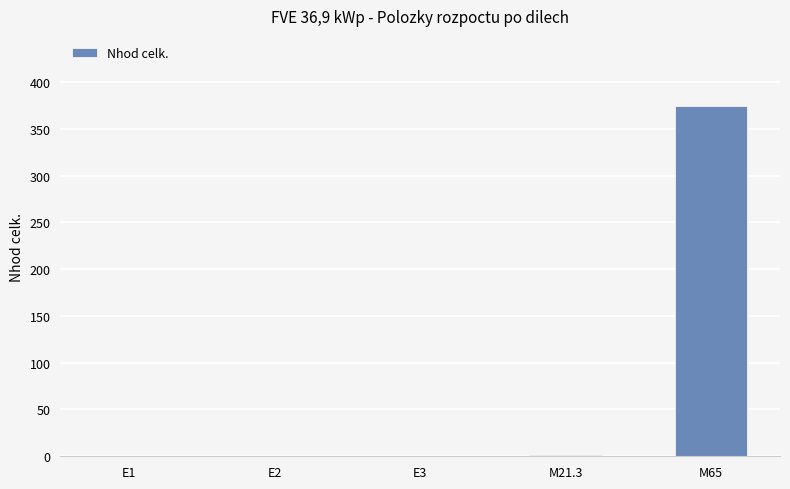

What is the sum of all values?

375.8